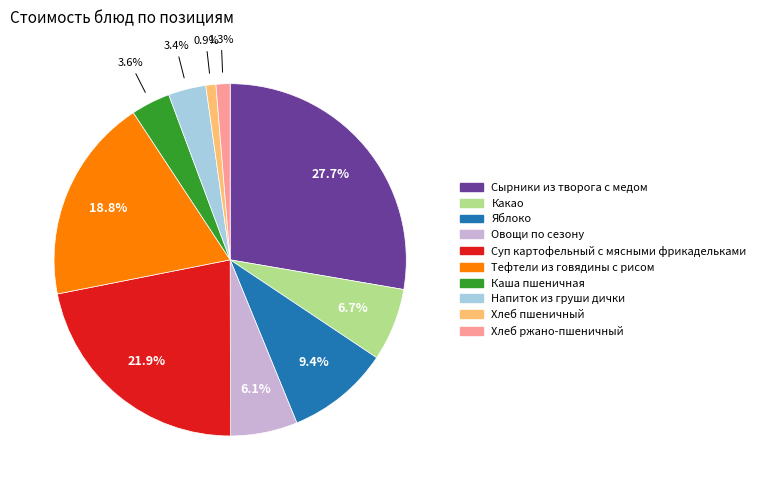

Which category has the biggest portion of the pie?

Сырники из творога с медом